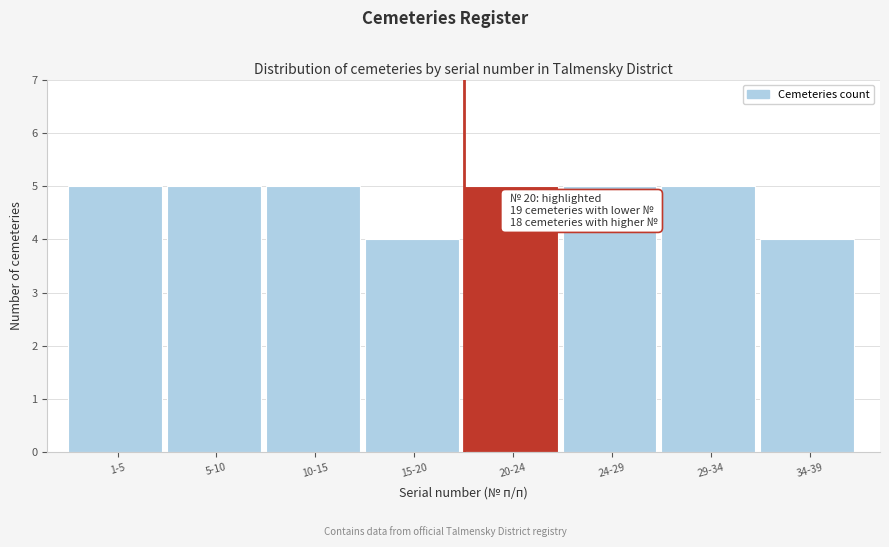

Reading right to left, transcribe all the data shown in this chart.

4	5	5	5	4	5	5	5